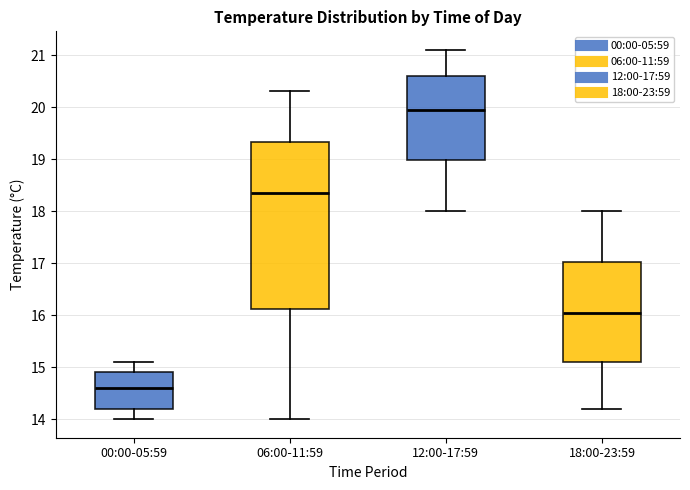

Where does the upper whisker of the box for 06:00-11:59 end on the y-axis? The values are not printed on the chart, so give them approximately, as read against the axis.

20.3